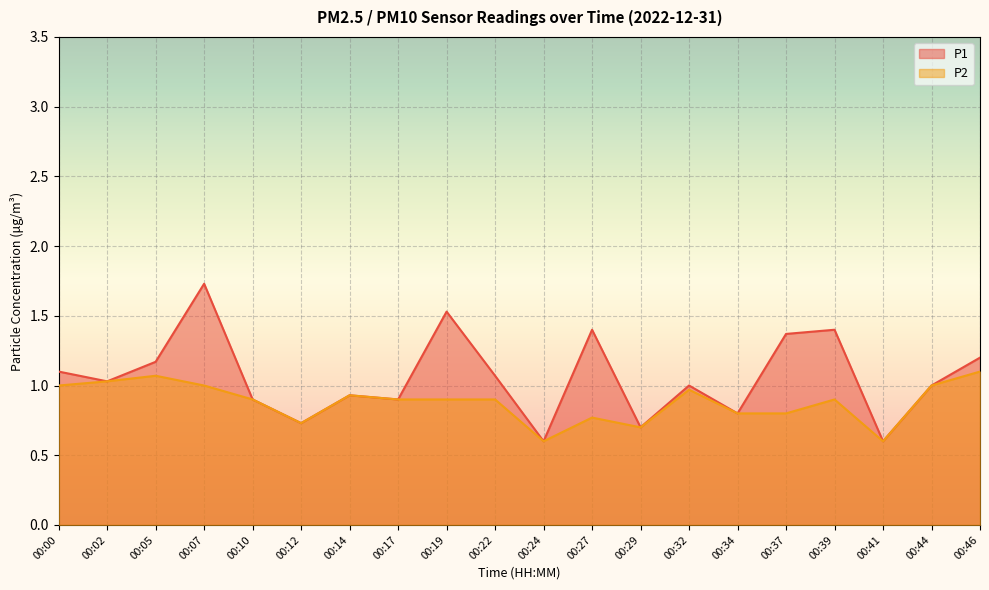

Is it true that P2 equals 1.6 at 00:39?

False